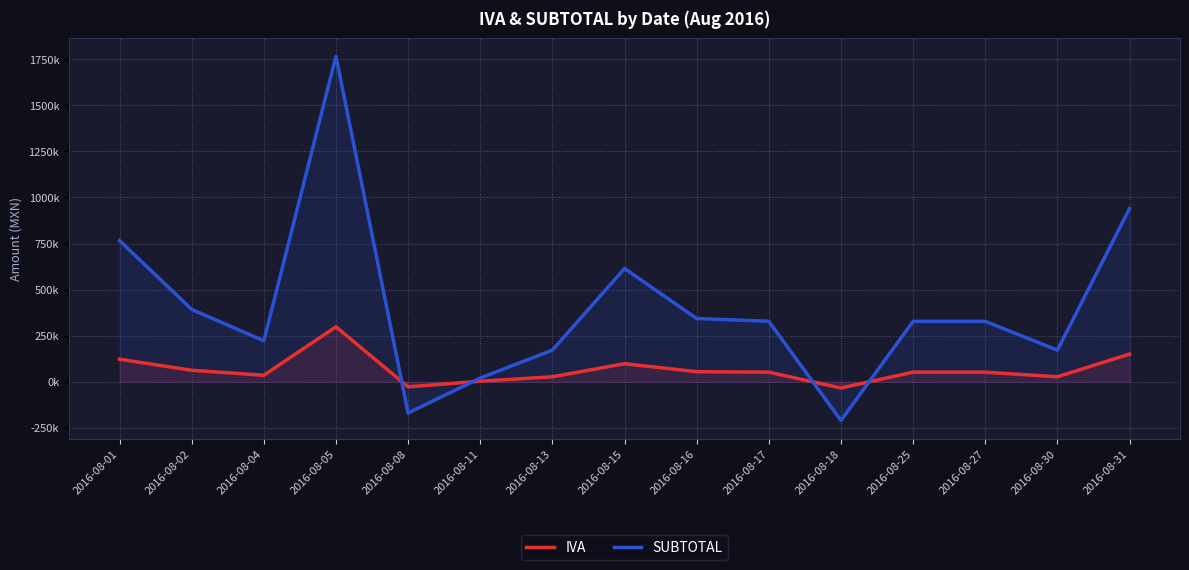

Reading left to right, transcribe all the data shown in this chart.

IVA: 122611.9	62866.3	35635.9	298577.0	-27054.0	3285.0	27542.8	98379.9	54986.2	52574.4	-33559.6	52524.8	52524.8	27542.8	150461.9
SUBTOTAL: 766324.6	392914.1	222724.5	1766308.4	-169087.8	20531.2	172142.2	614873.9	343663.8	328590.2	-209747.4	328279.8	328279.9	172142.2	939453.1